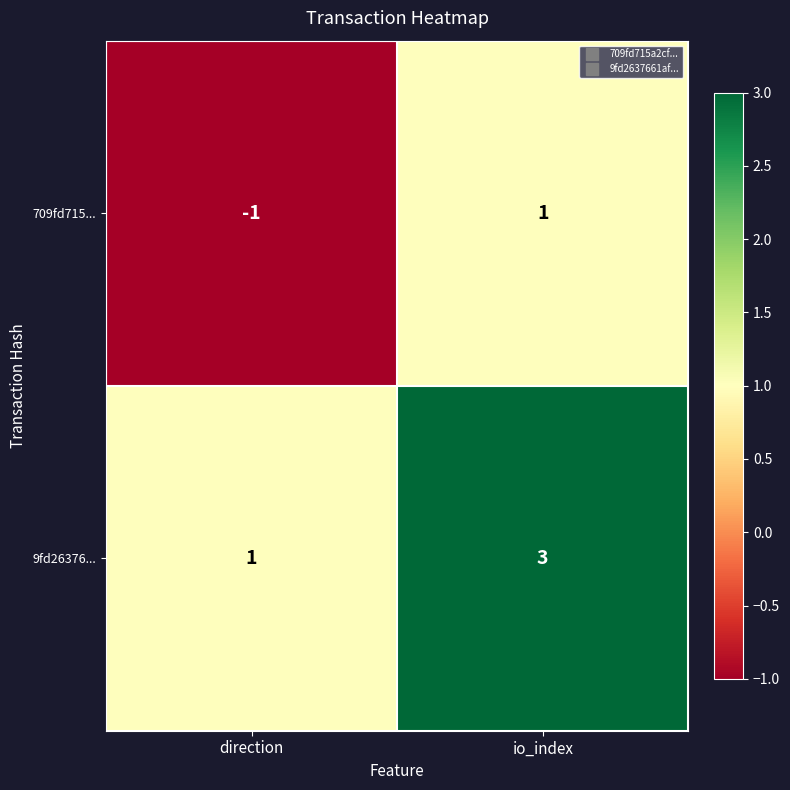

What is the sum of the 9fd26376... values at io_index and direction?

4